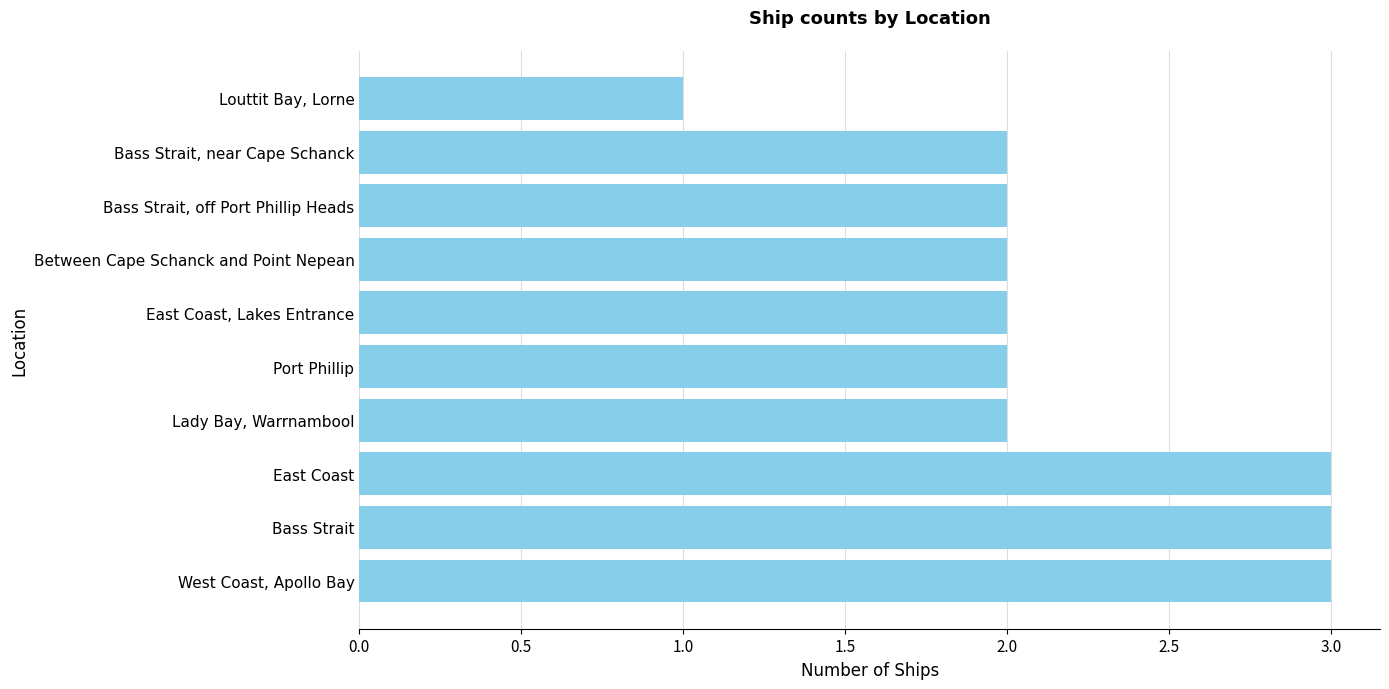

The chart shows a value of 5 at West Coast, Apollo Bay. True or false?

False